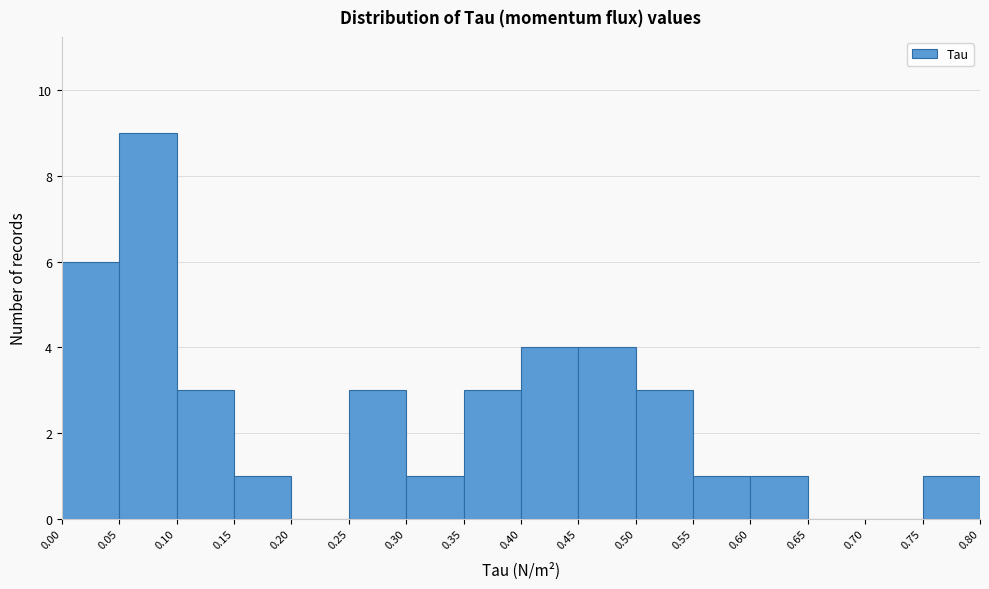

How tall is the bar that spans 0.75 to 0.80 on the x-axis? The values are not printed on the chart, so give them approximately, as read against the axis.

1